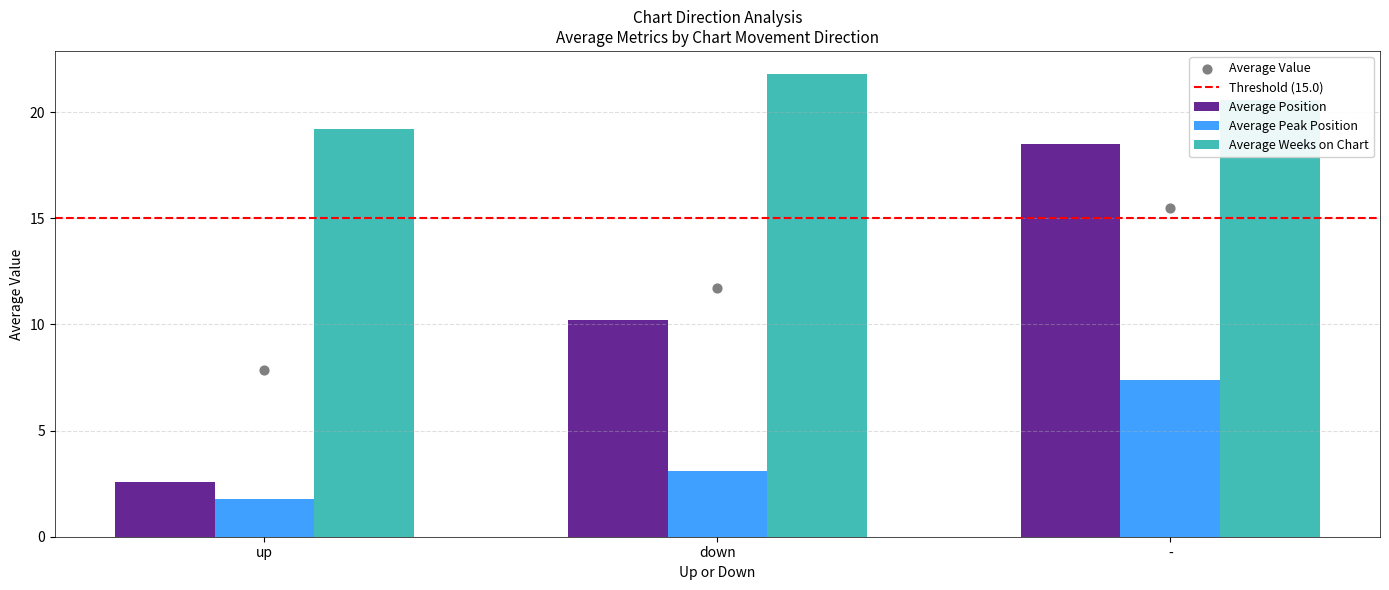

At how many categories does at least one series exceed 4?

3